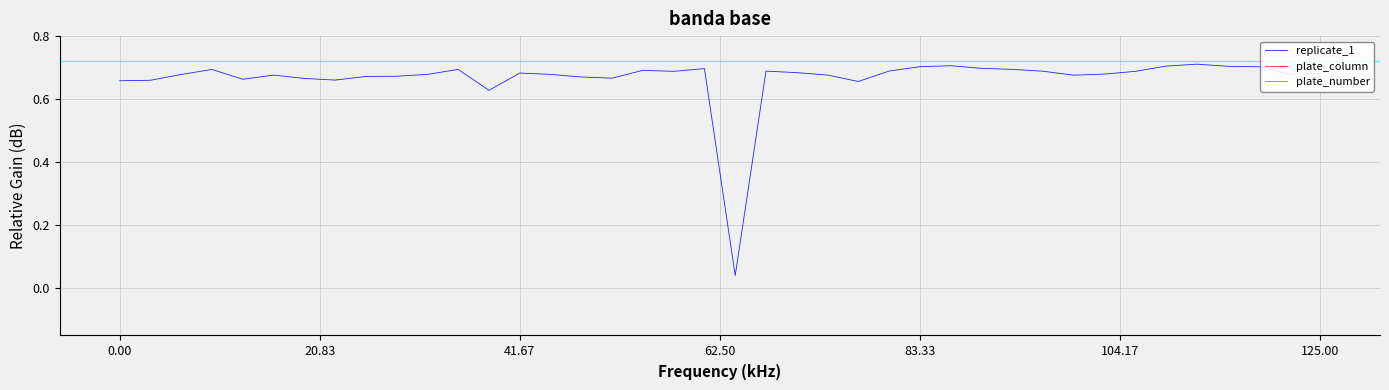

At 23, list the series in order from largest to smallest.

plate_column, plate_number, replicate_1